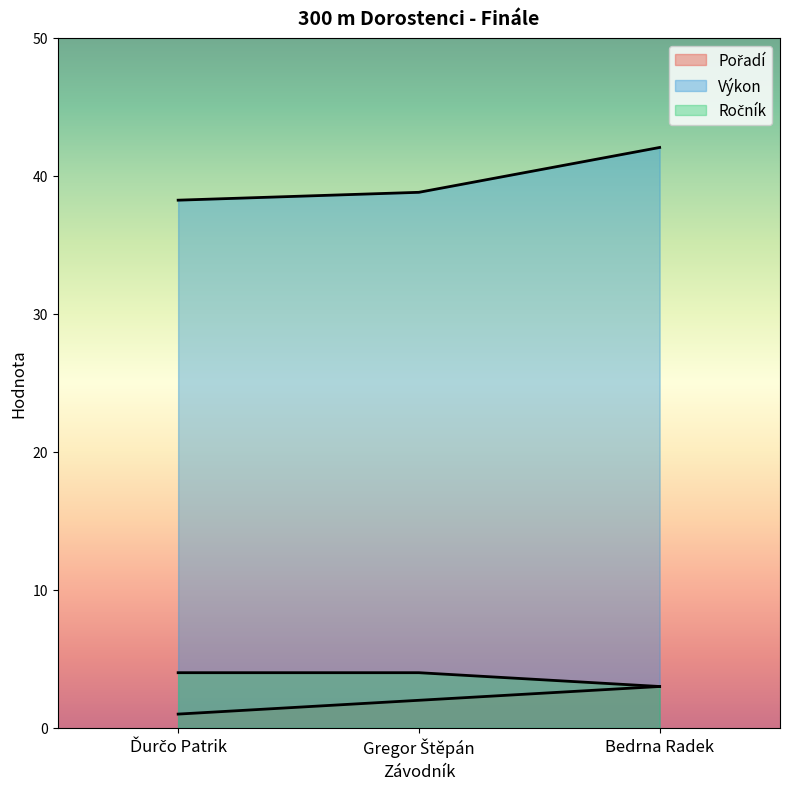

Between Ďurčo Patrik and Gregor Štěpán, which series saw the biggest shift?

Pořadí